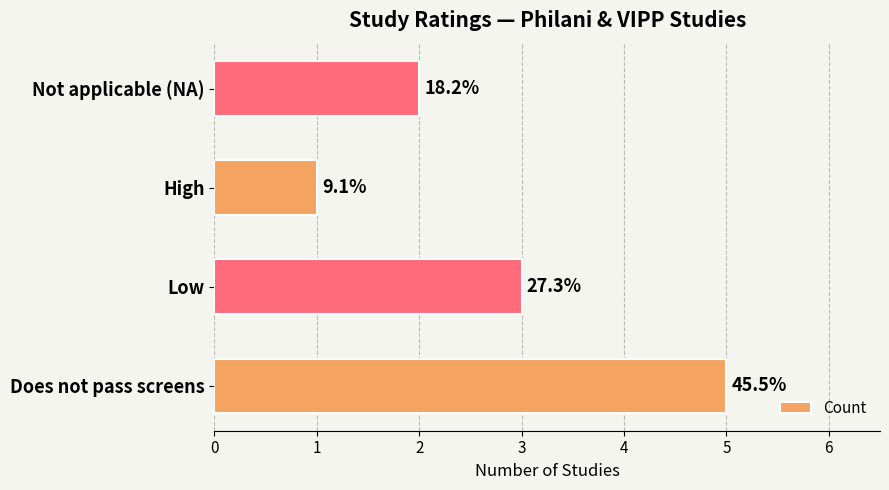

What is the minimum value shown in the chart?

1